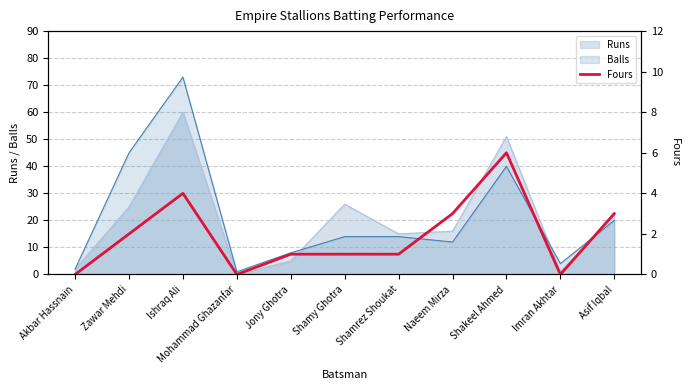

How many categories are shown in the chart?

11